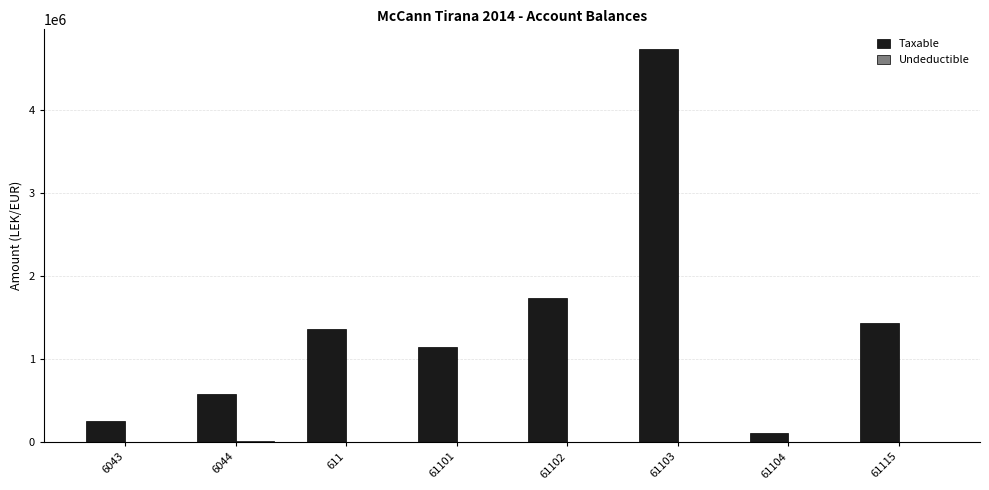

Between 61101 and 61102, which series saw the biggest shift?

Taxable